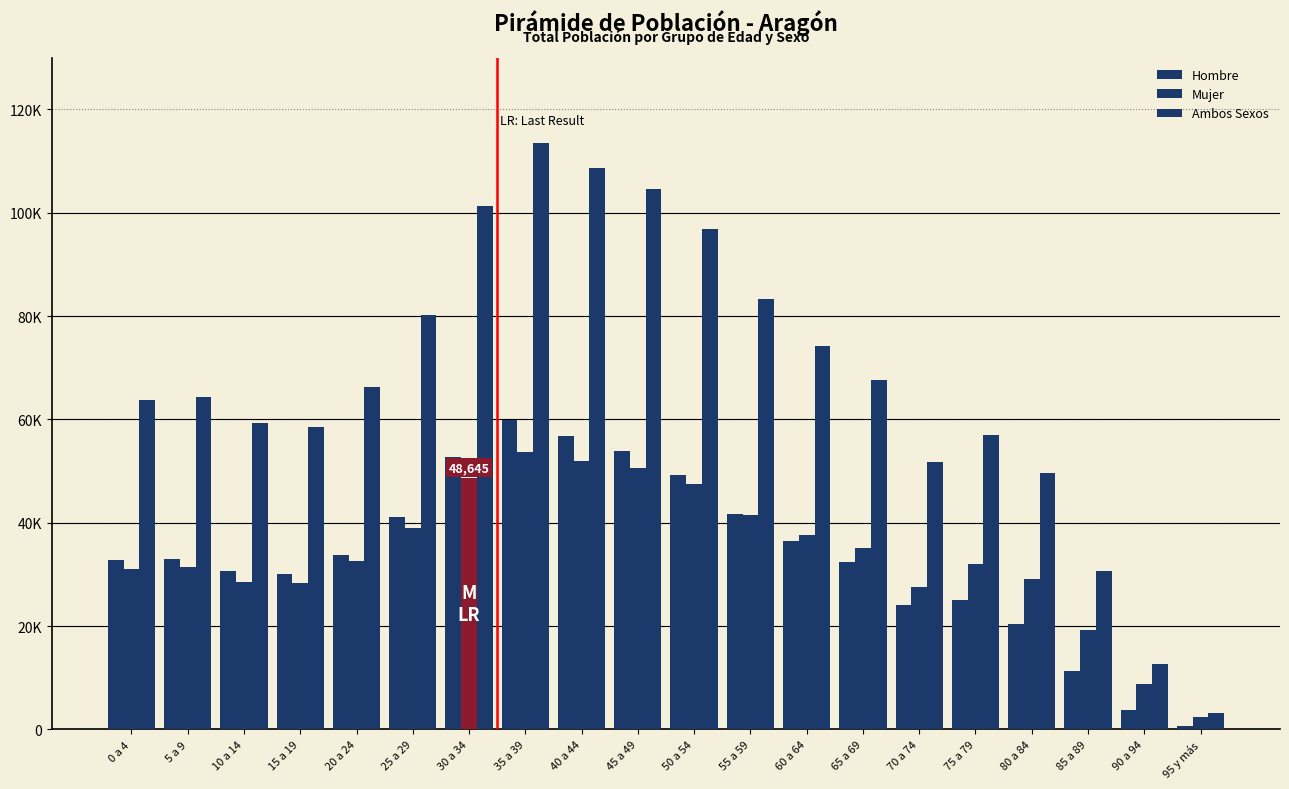

Are the bars horizontal?

No